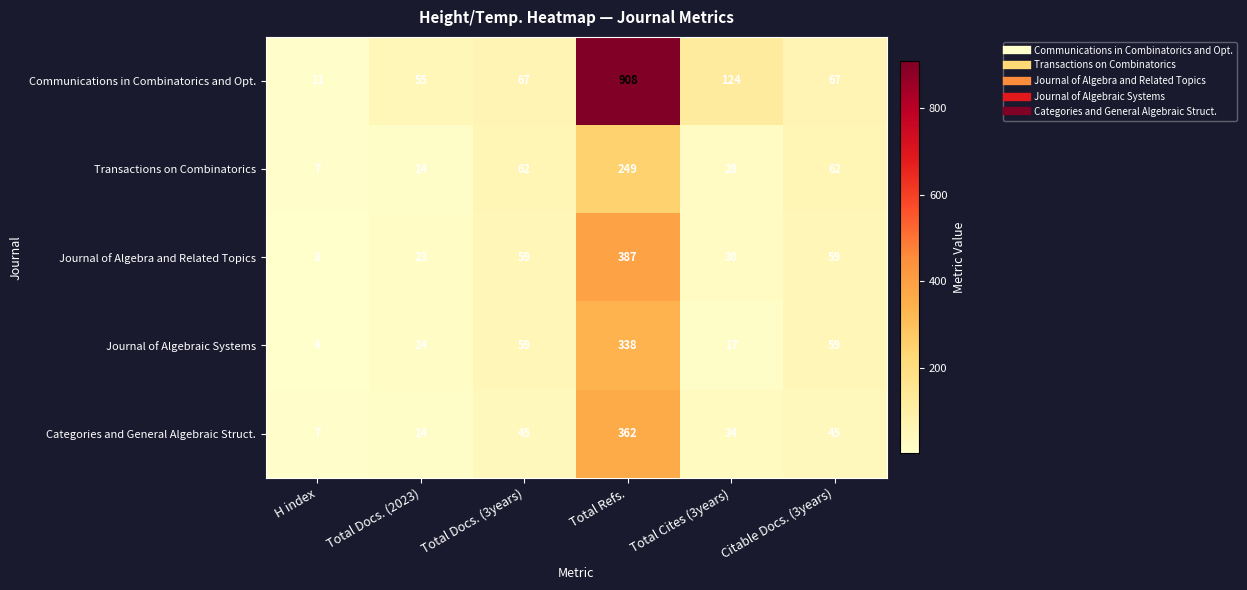

What is the sum of all Journal of Algebraic Systems values?

501